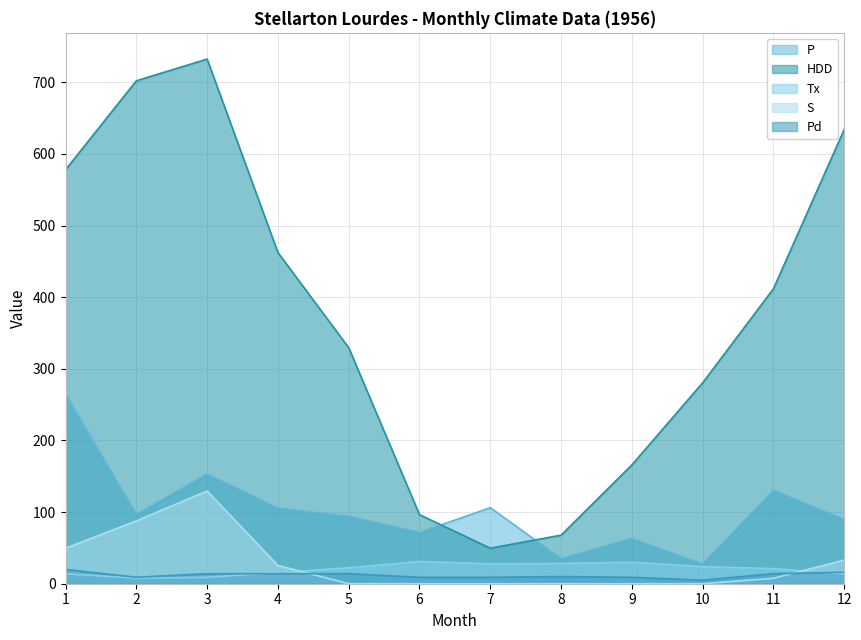

What is the value of the HDD point at the 5th from the left?

329.5